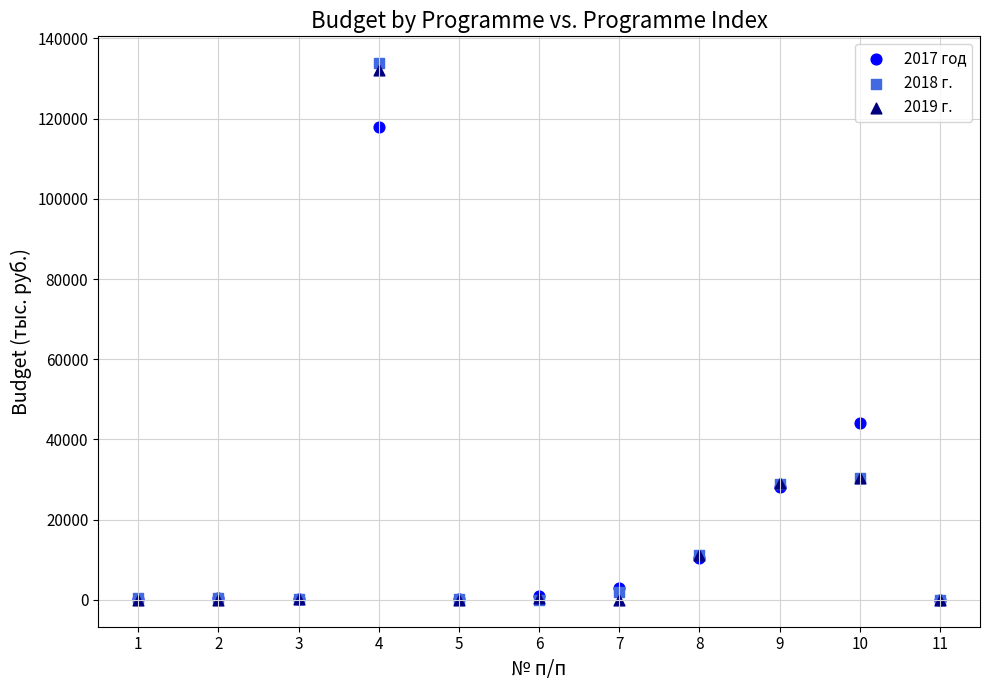

Across all series, what Y value is closest to 66917?

43984.1